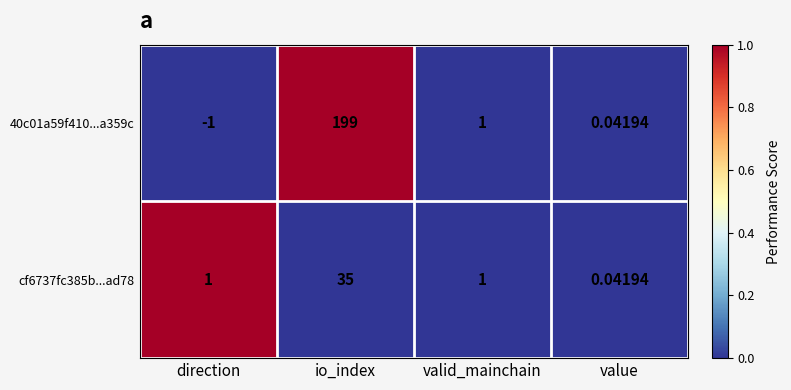

At which label is 40c01a59f410...a359c closest to 99?

valid_mainchain